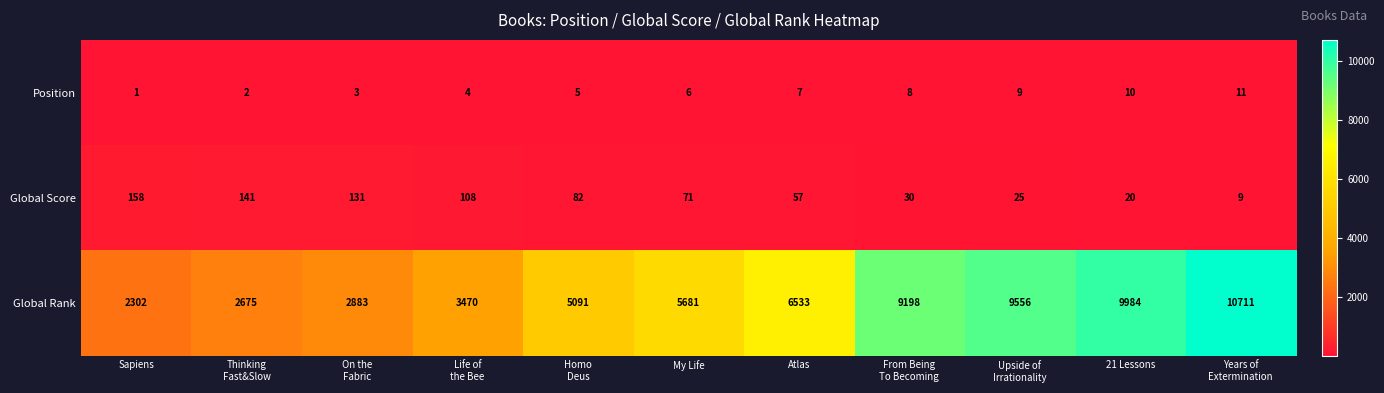

Read the Global Rank value at 21 Lessons, to the nearest 50.

10000